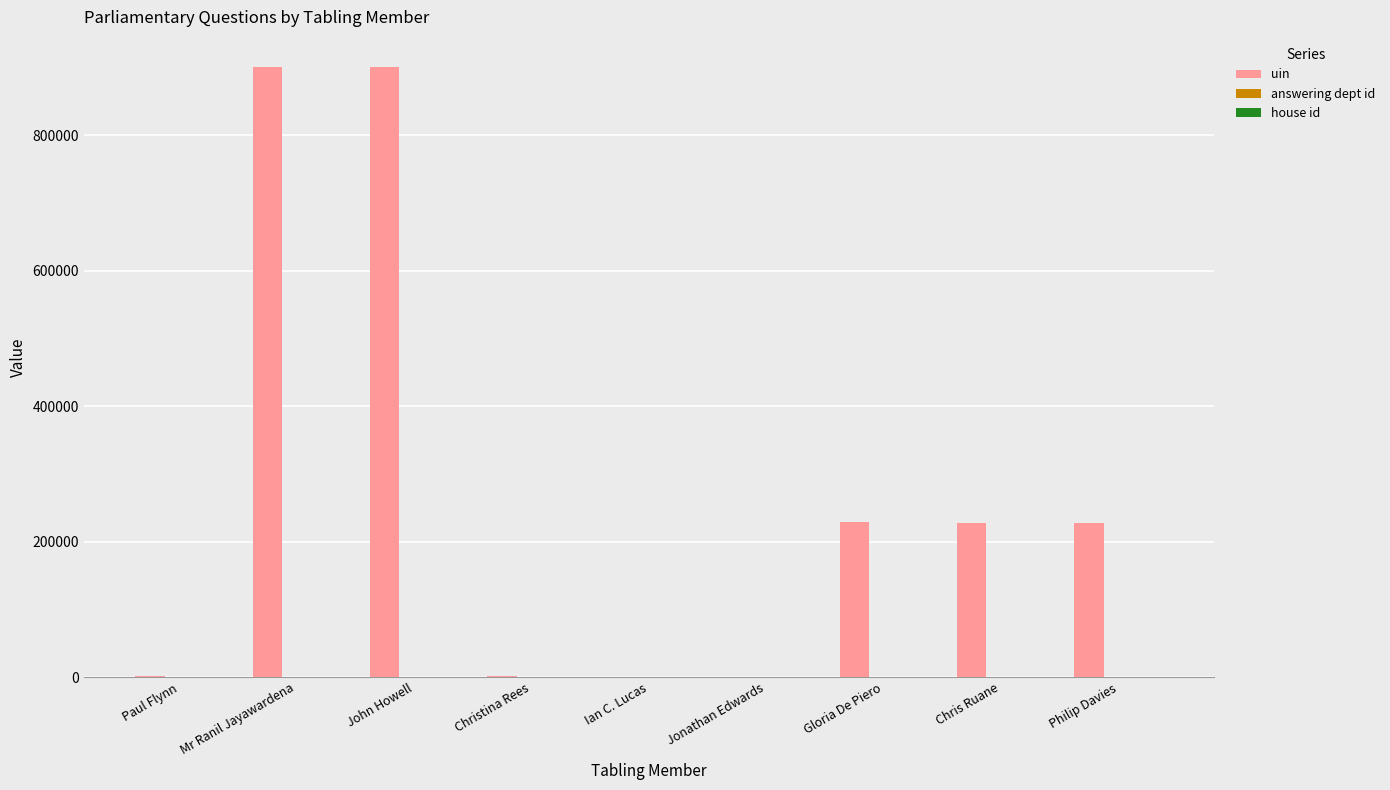

Which series has the largest total across all categories?

uin